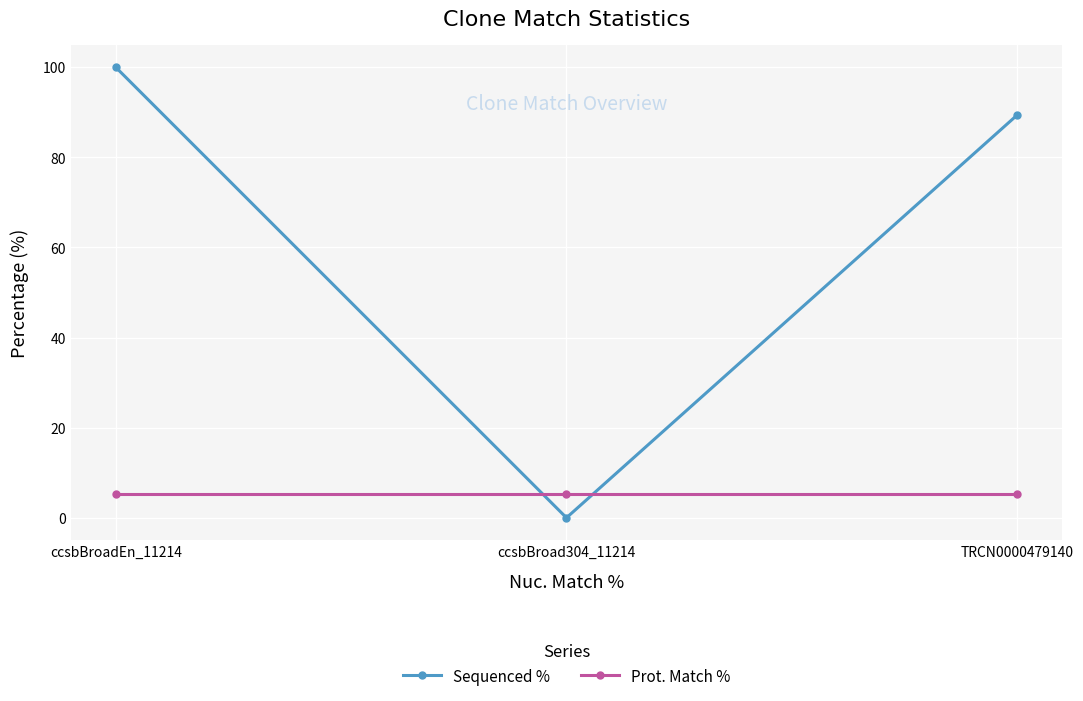

Reading left to right, transcribe all the data shown in this chart.

Sequenced %: ccsbBroadEn_11214=100.0	ccsbBroad304_11214=0.0	TRCN0000479140=89.4
Prot. Match %: ccsbBroadEn_11214=5.3	ccsbBroad304_11214=5.3	TRCN0000479140=5.3